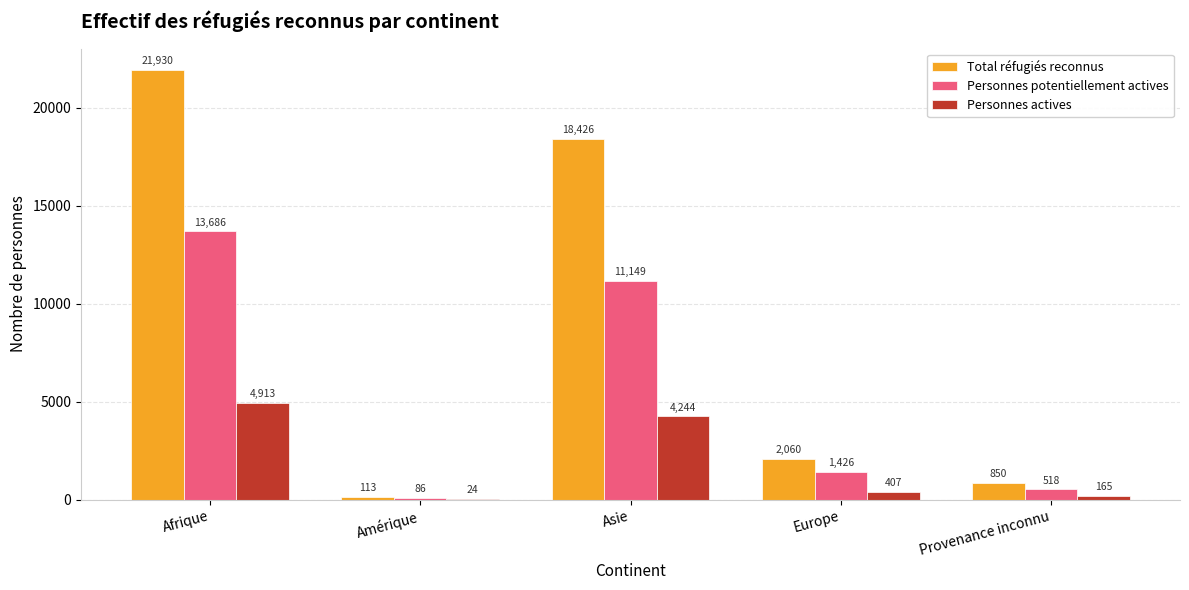

Count the number of categories in the chart.

5